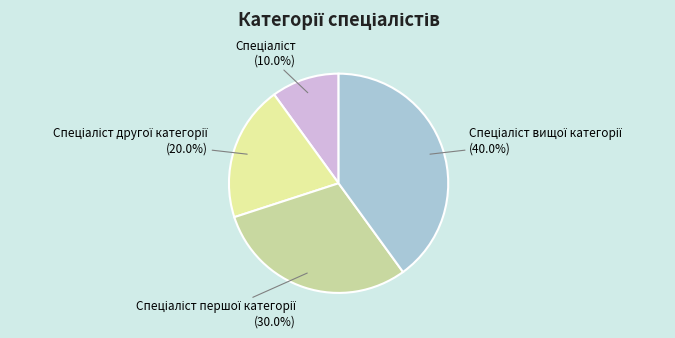

Does any single category account for the majority?

No